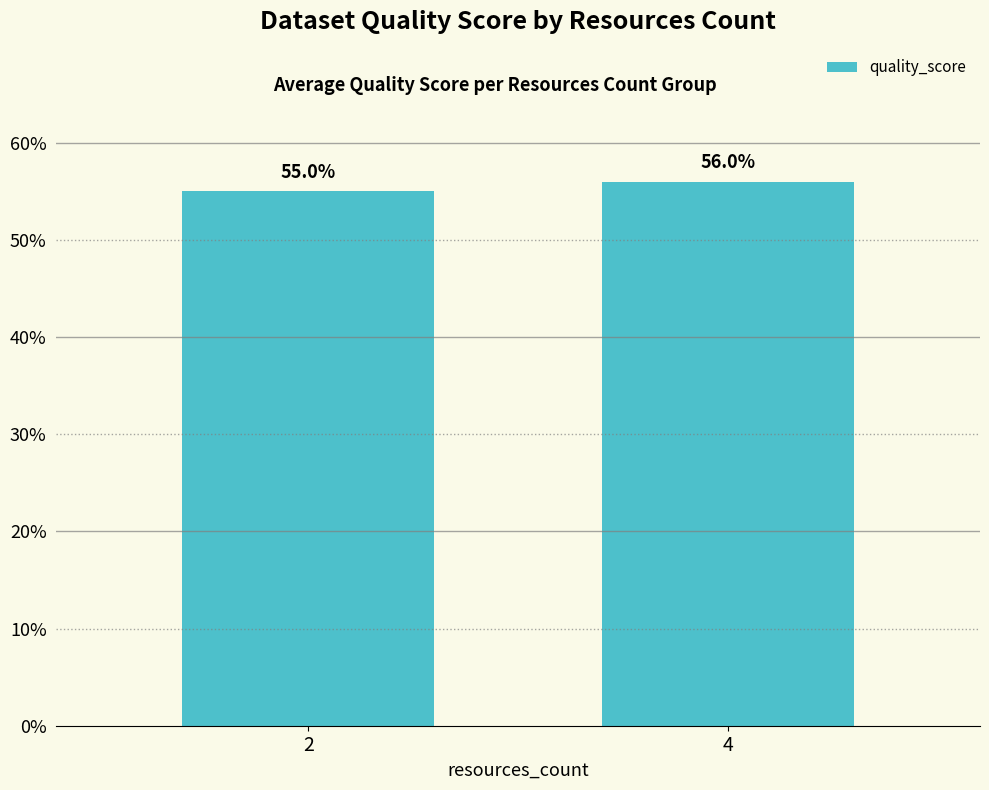

What is the value of the 1st bar from the left?

0.6